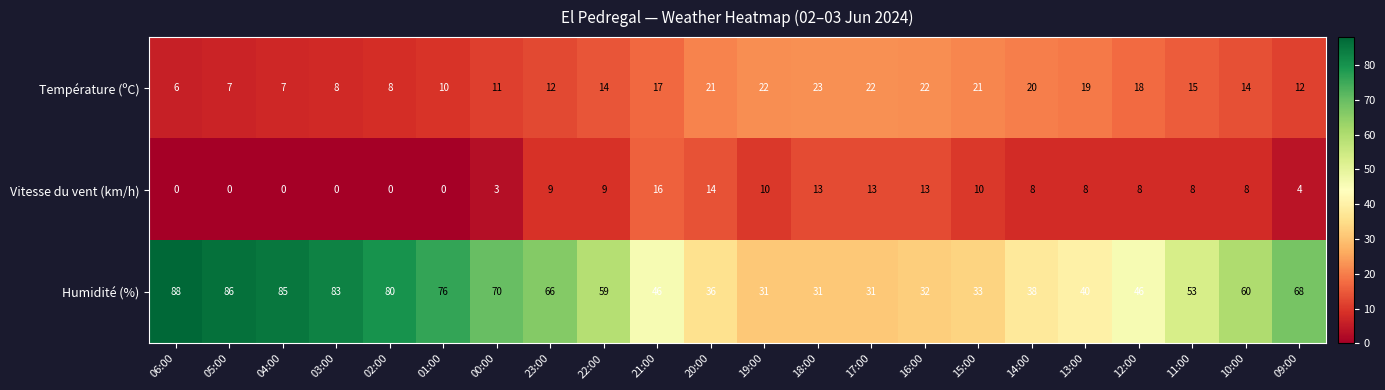

What is the sum of all Vitesse du vent (km/h) values?

154